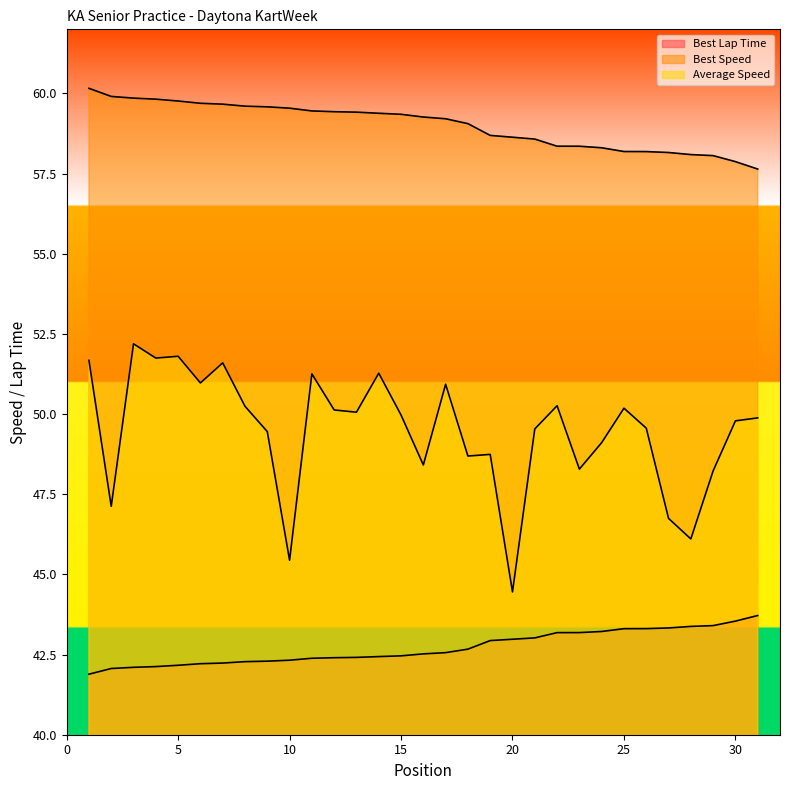

Reading right to left, list all the values displayed in this chart.

Best Lap Time: 43.7	43.5	43.4	43.4	43.3	43.3	43.3	43.2	43.2	43.2	43.0	43.0	42.9	42.7	42.6	42.5	42.5	42.4	42.4	42.4	42.4	42.3	42.3	42.3	42.2	42.2	42.2	42.1	42.1	42.1	41.9
Best Speed: 57.6	57.9	58.1	58.1	58.2	58.2	58.2	58.3	58.4	58.4	58.6	58.6	58.7	59.1	59.2	59.3	59.4	59.4	59.4	59.4	59.5	59.5	59.6	59.6	59.7	59.7	59.8	59.8	59.9	59.9	60.2
Average Speed: 49.9	49.8	48.2	46.1	46.7	49.6	50.2	49.1	48.3	50.3	49.5	44.5	48.7	48.7	50.9	48.4	50.0	51.3	50.1	50.1	51.3	45.4	49.5	50.2	51.6	51.0	51.8	51.7	52.2	47.1	51.7